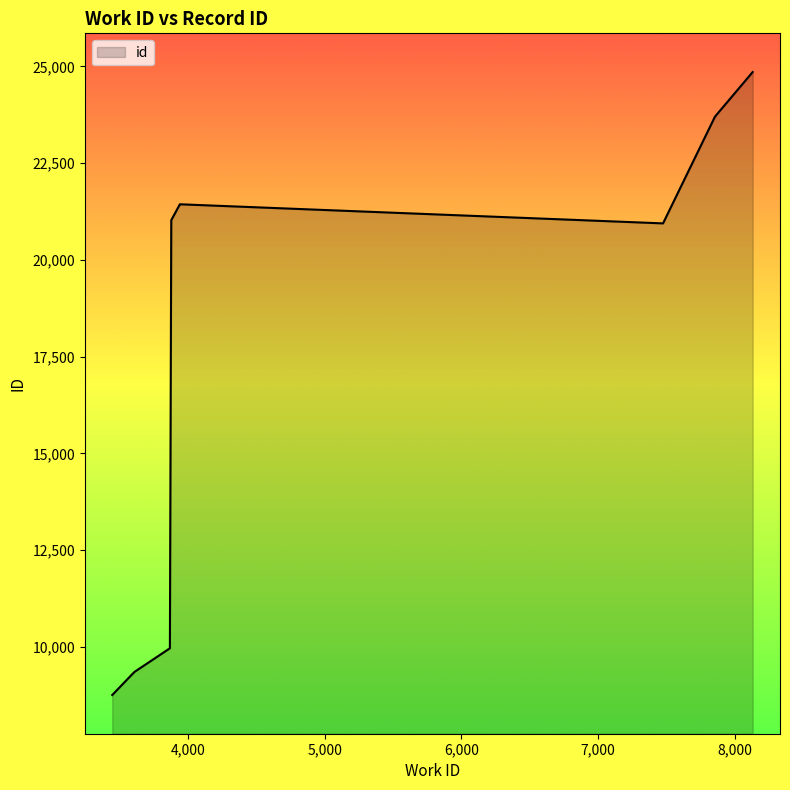

How many interior local valleys (lower than both neighbors) does the data have?

1